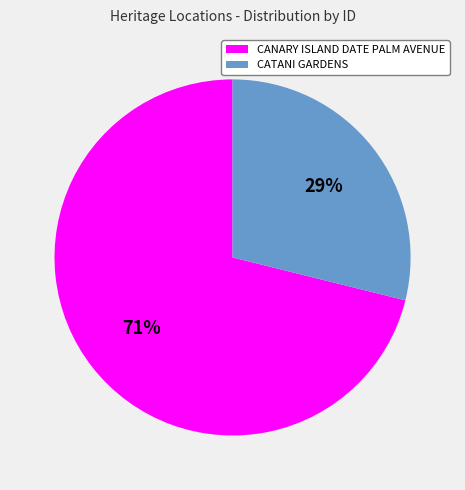

Rank the categories by value from highest to lowest.

CANARY ISLAND DATE PALM AVENUE, CATANI GARDENS